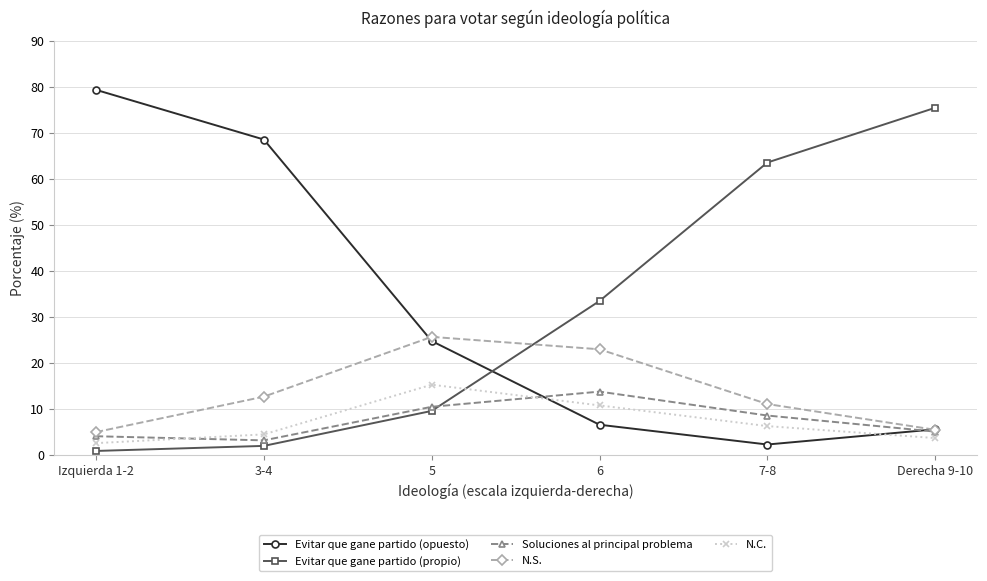

What is the sum of the Evitar que gane partido (opuesto) values at 5 and Izquierda 1-2?

104.0